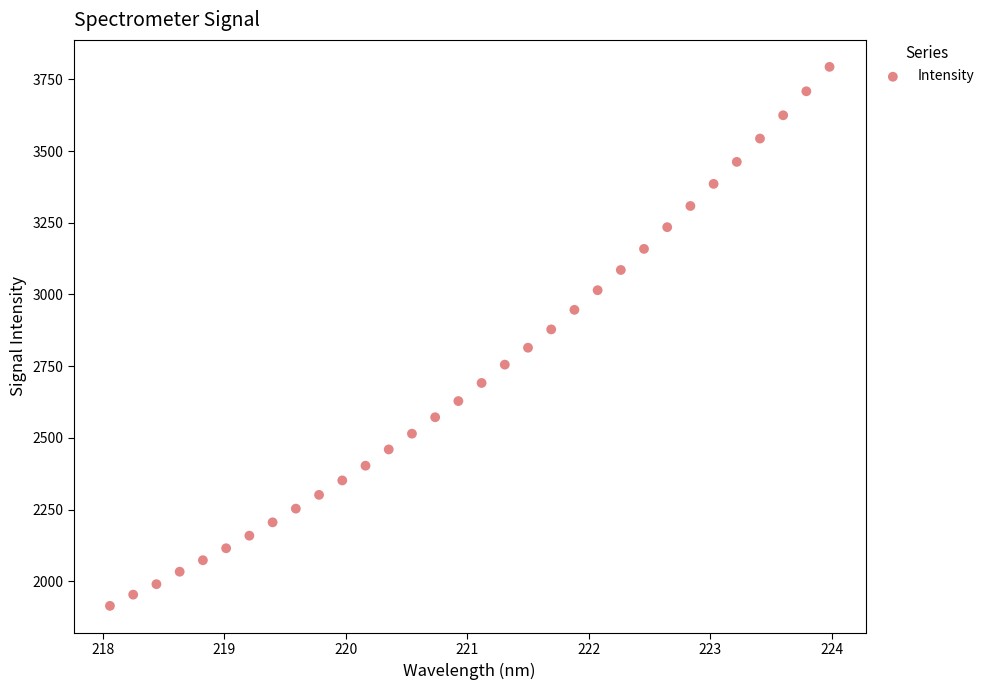

What is the range of Y values (max minus min)?

1879.8